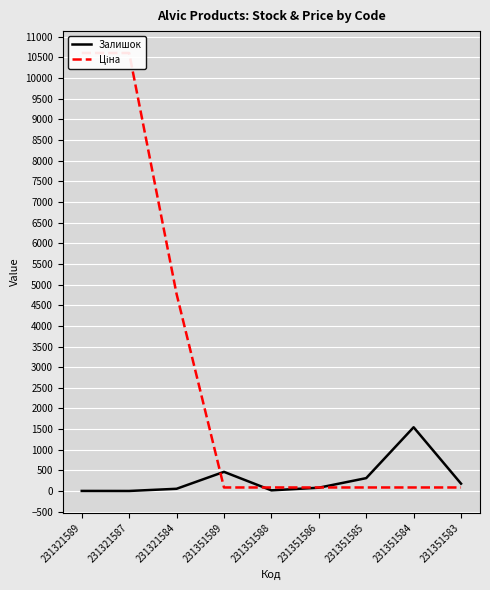

At which label does Залишок reach its peak?

231351584